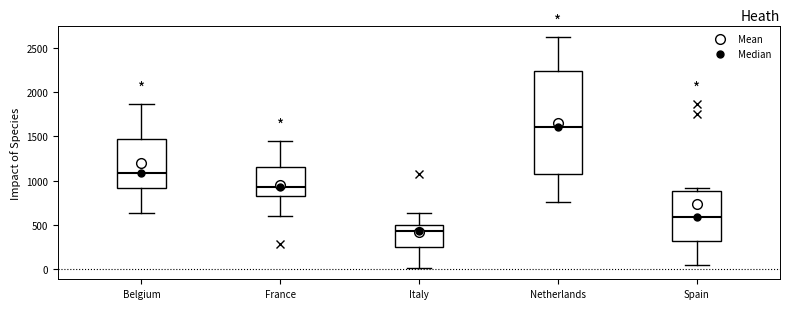

Reading left to right, transcribe this box plot: for each box, give where its median line is, the range the box spans, and where its two whiskers end, as read against the y-axis. The values are not printed on the chart, so give them approximately, as read against the axis.

Belgium: median 1100, box 900 to 1450, whiskers 650 to 1850
France: median 900, box 800 to 1150, whiskers 600 to 1450
Italy: median 450, box 250 to 500, whiskers 0 to 650
Netherlands: median 1600, box 1100 to 2250, whiskers 750 to 2600
Spain: median 600, box 300 to 900, whiskers 50 to 900 (just above the box's upper edge)